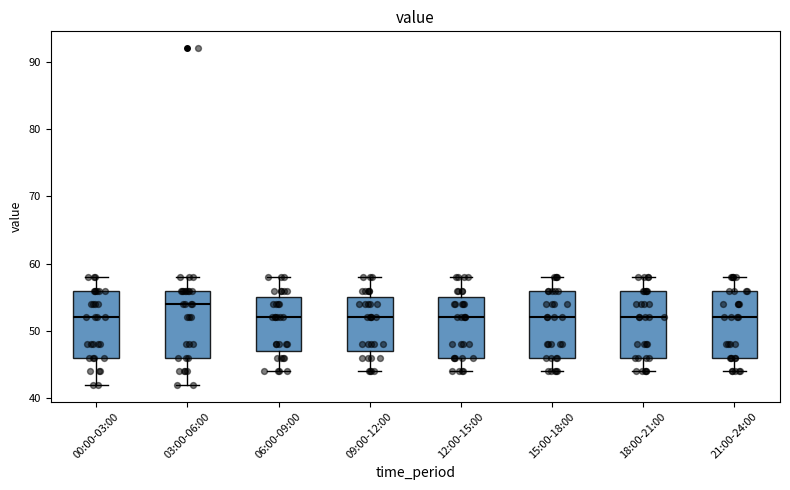

Reading left to right, transcribe this box plot: for each box, give where its median line is, the range the box spans, and where its two whiskers end, as read against the y-axis. The values are not printed on the chart, so give them approximately, as read against the axis.

00:00-03:00: median 52, box 46 to 56, whiskers 42 to 58
03:00-06:00: median 54, box 46 to 56, whiskers 42 to 58
06:00-09:00: median 52, box 47 to 55, whiskers 44 to 58
09:00-12:00: median 52, box 47 to 55, whiskers 44 to 58
12:00-15:00: median 52, box 46 to 55, whiskers 44 to 58
15:00-18:00: median 52, box 46 to 56, whiskers 44 to 58
18:00-21:00: median 52, box 46 to 56, whiskers 44 to 58
21:00-24:00: median 52, box 46 to 56, whiskers 44 to 58